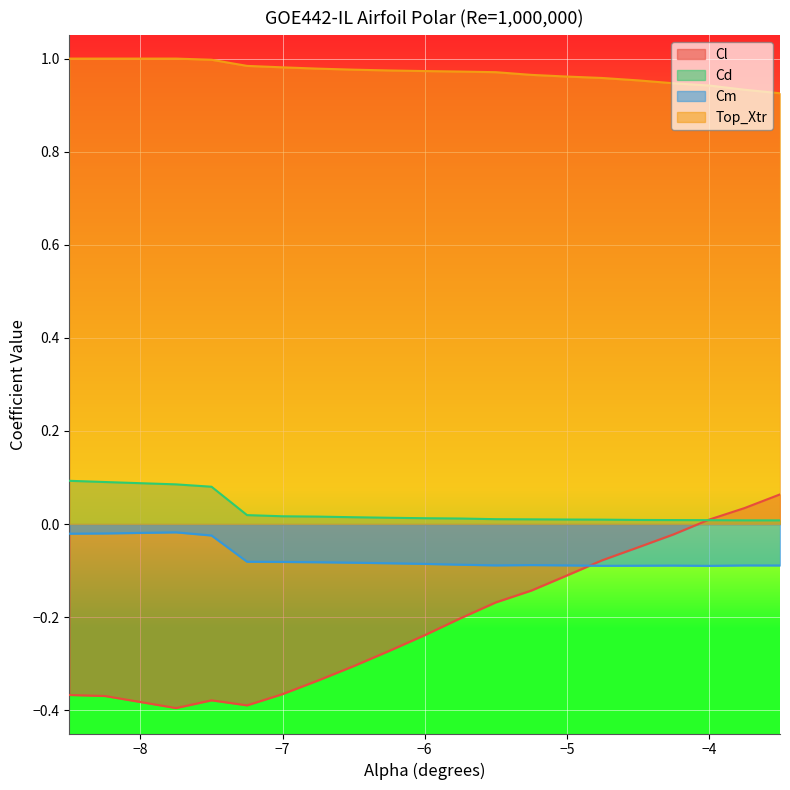

True or false: Top_Xtr and Cl intersect in this chart.

False